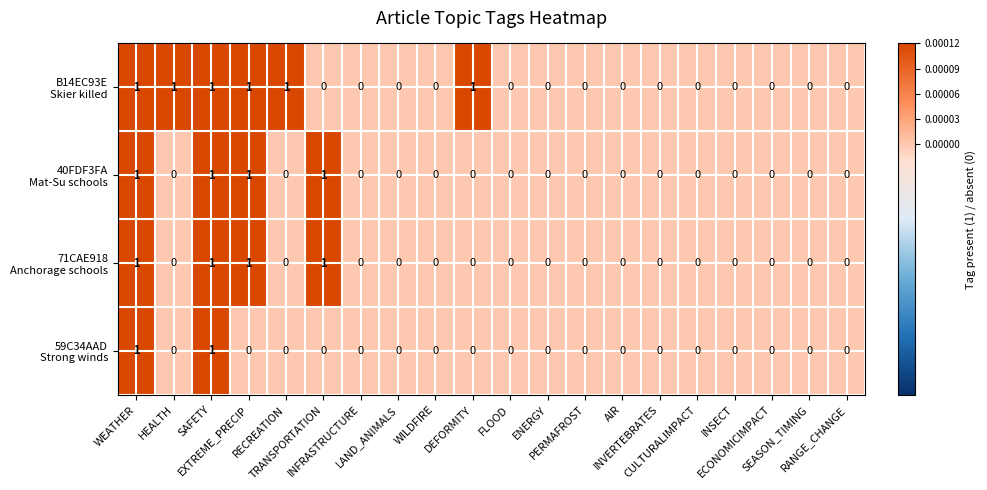

How many data points does each series have?

20